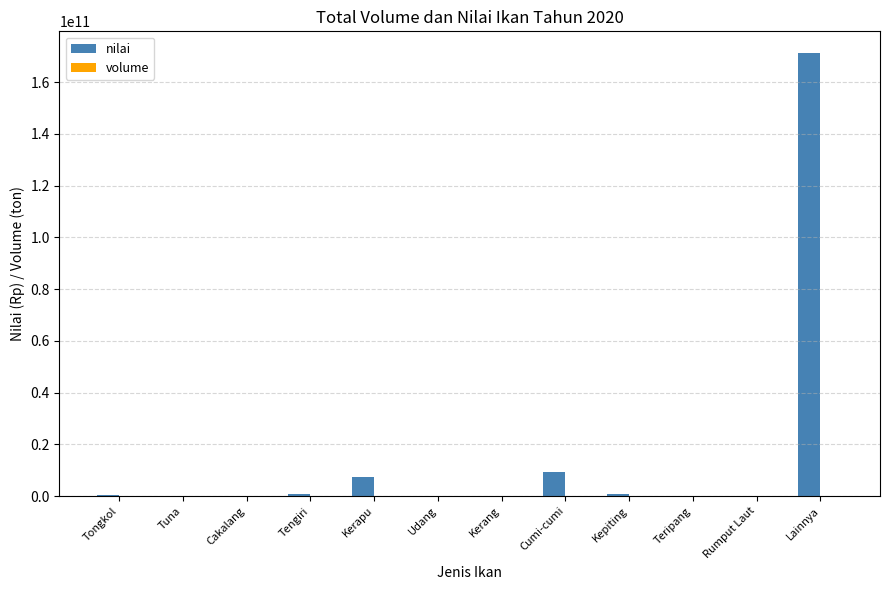

At which category is the sum across all series the highest?

Lainnya